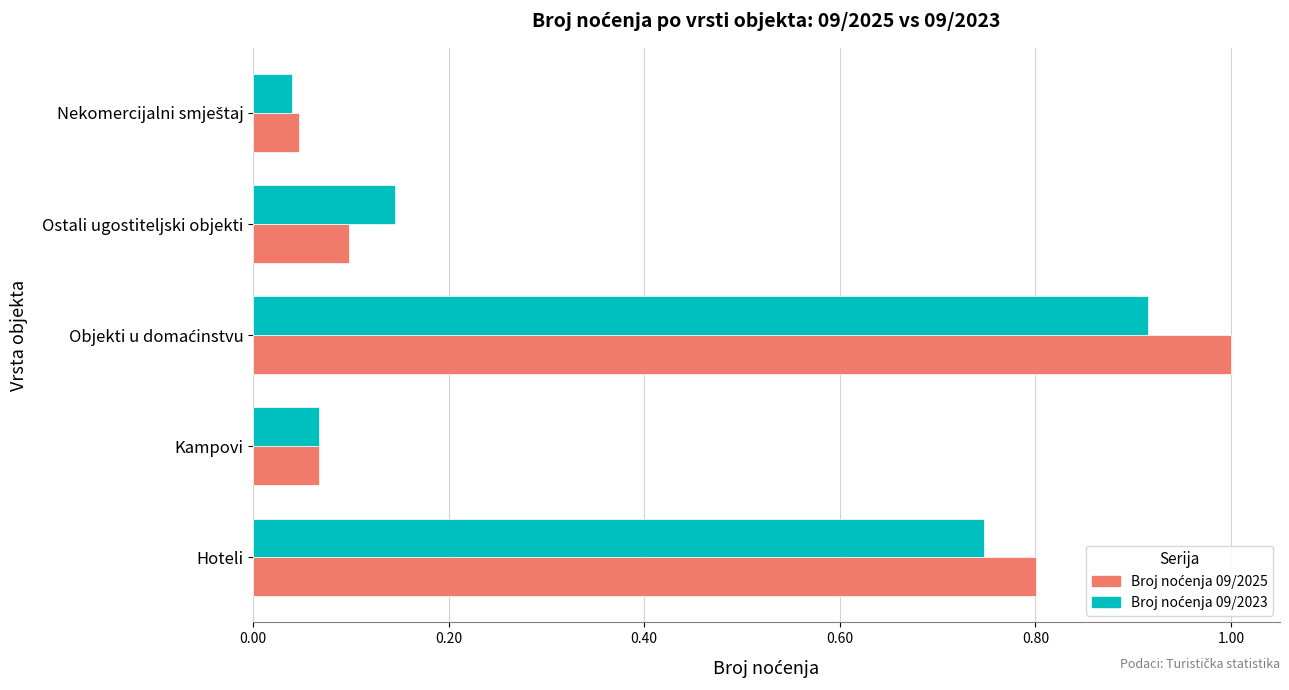

What is the maximum value shown in the chart?

1.0